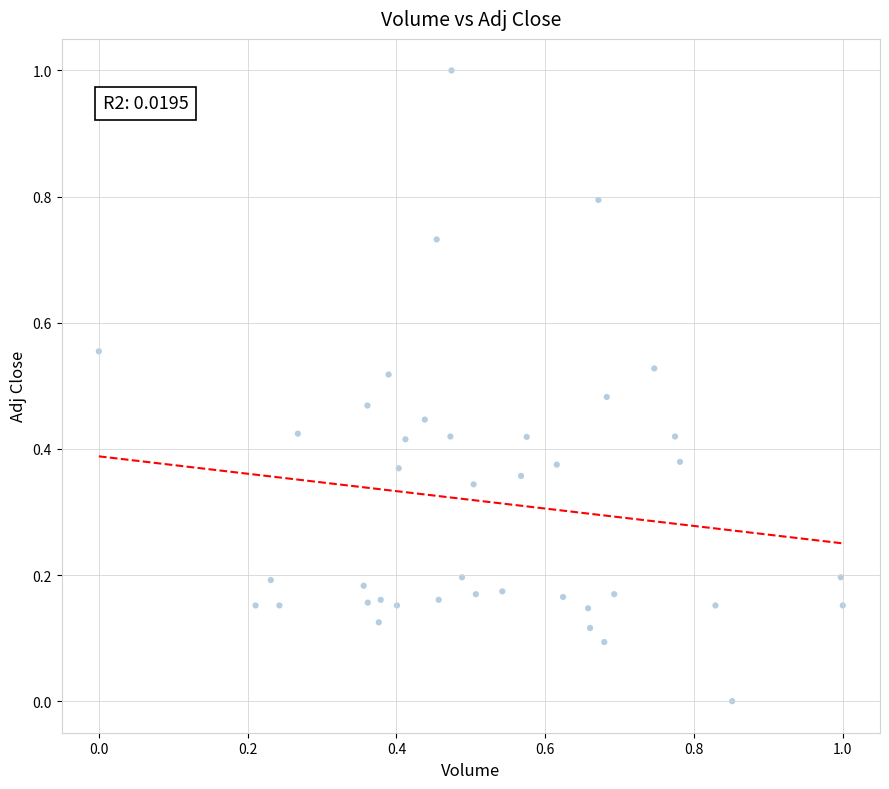

What is the range of Y values (max minus min)?

1.0